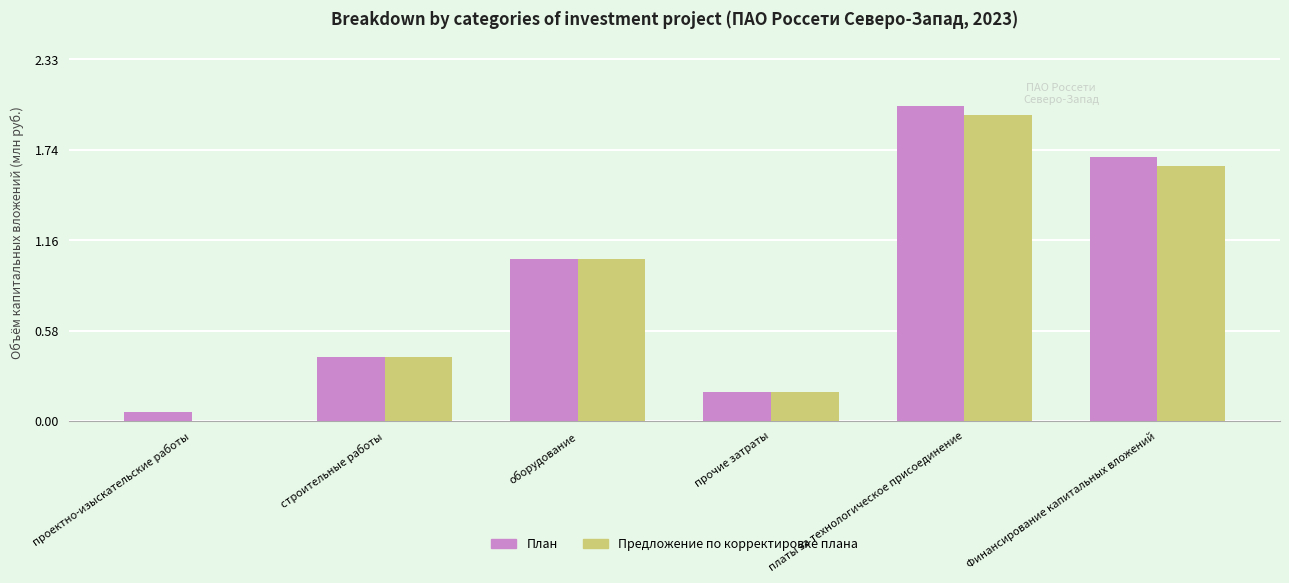

Is it true that План equals 2.0 at платы за технологическое присоединение?

True